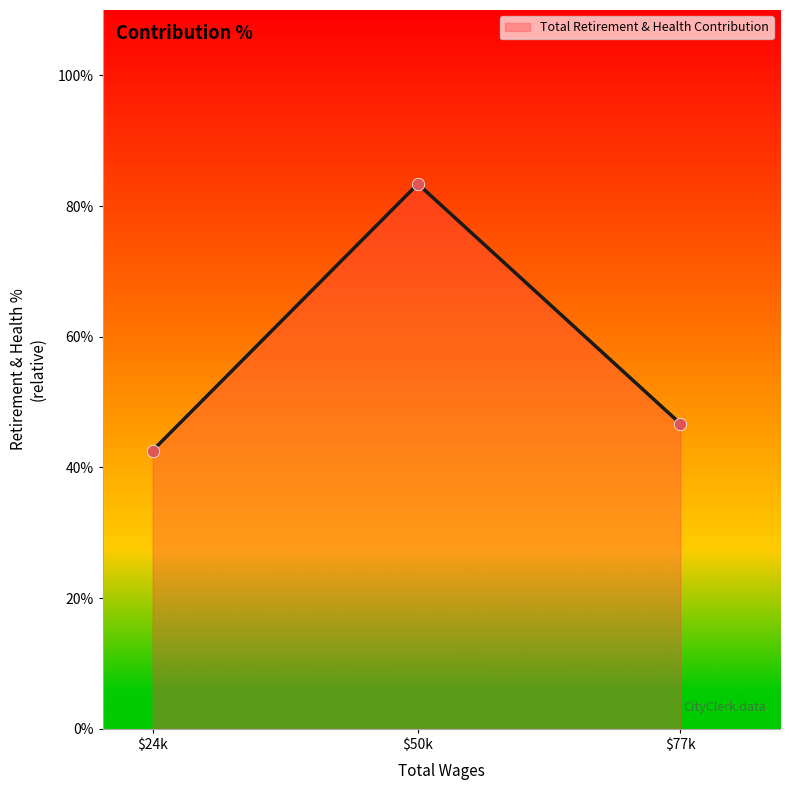

True or false: the data shows 12.6 at $24k.

False